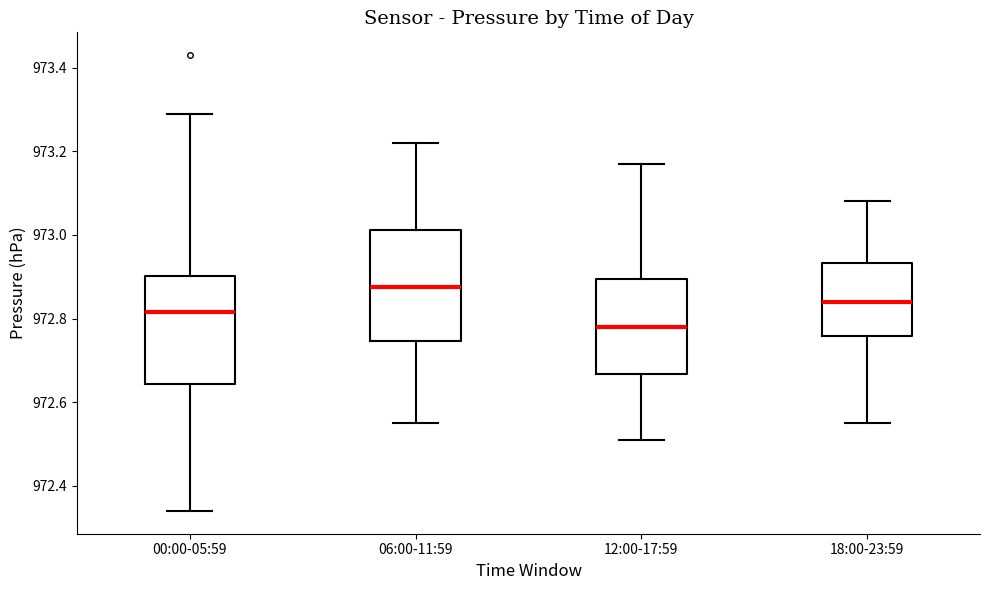

Reading left to right, transcribe this box plot: for each box, give where its median line is, the range the box spans, and where its two whiskers end, as read against the y-axis. The values are not printed on the chart, so give them approximately, as read against the axis.

00:00-05:59: median 972.82, box 972.64 to 972.90, whiskers 972.34 to 973.30
06:00-11:59: median 972.88, box 972.74 to 973.02, whiskers 972.56 to 973.22
12:00-17:59: median 972.78, box 972.66 to 972.90, whiskers 972.52 to 973.18
18:00-23:59: median 972.84, box 972.76 to 972.94, whiskers 972.56 to 973.08